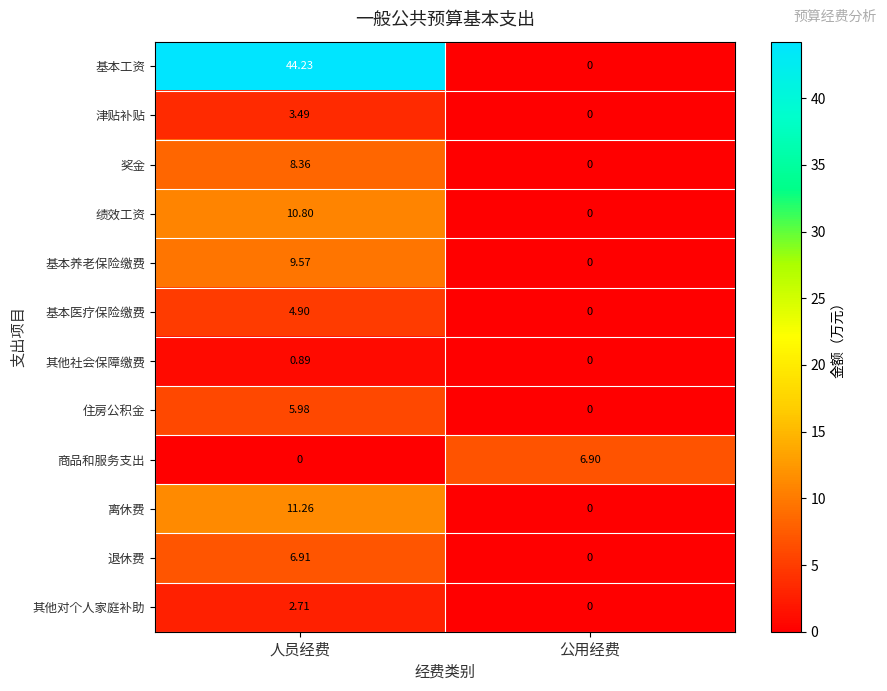

At how many categories does at least one series exceed 22?

1